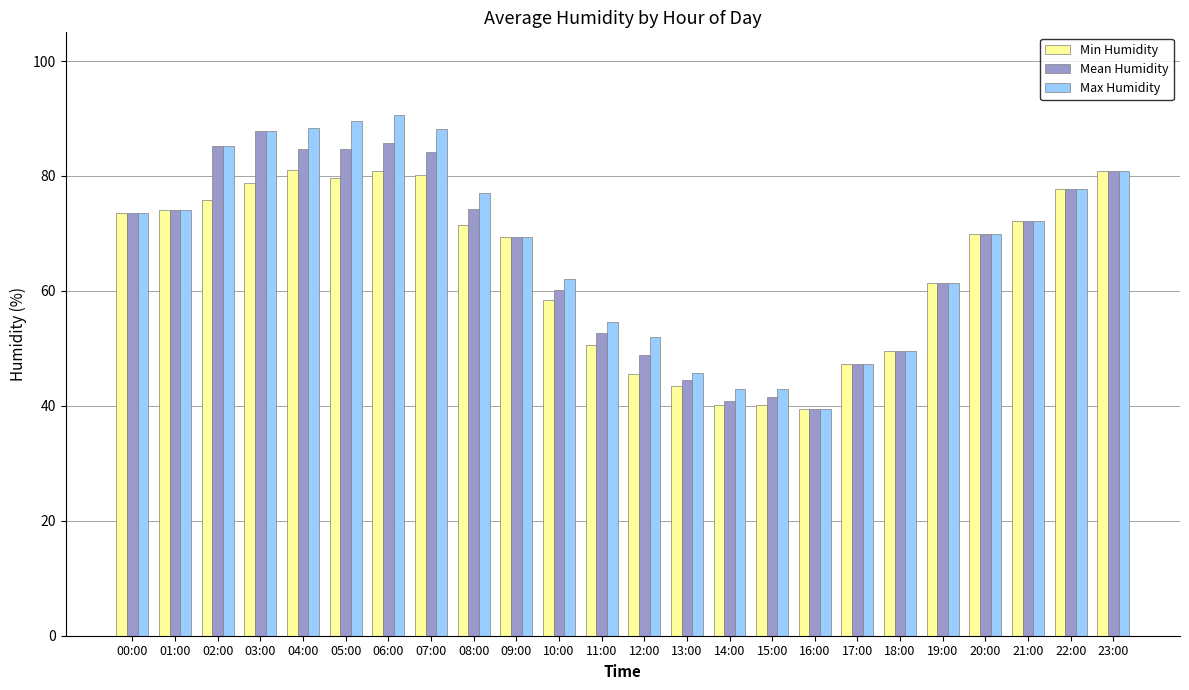

Is the value of Mean Humidity at 02:00 greater than the value of Max Humidity at 06:00?

No